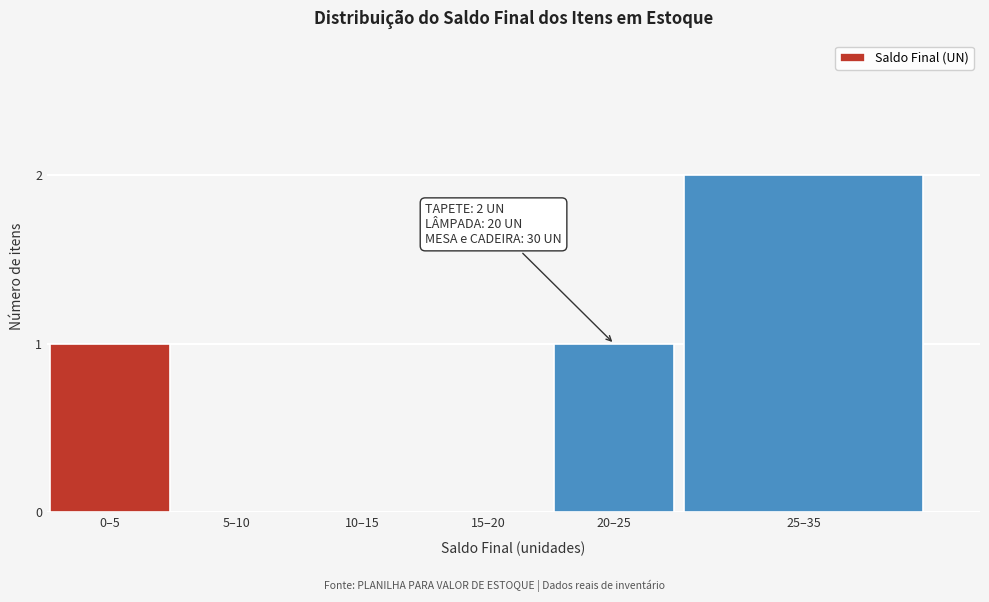

Reading left to right, extract all data points from this chart.

0–5=1	5–10=0	10–15=0	15–20=0	20–25=1	25–35=2